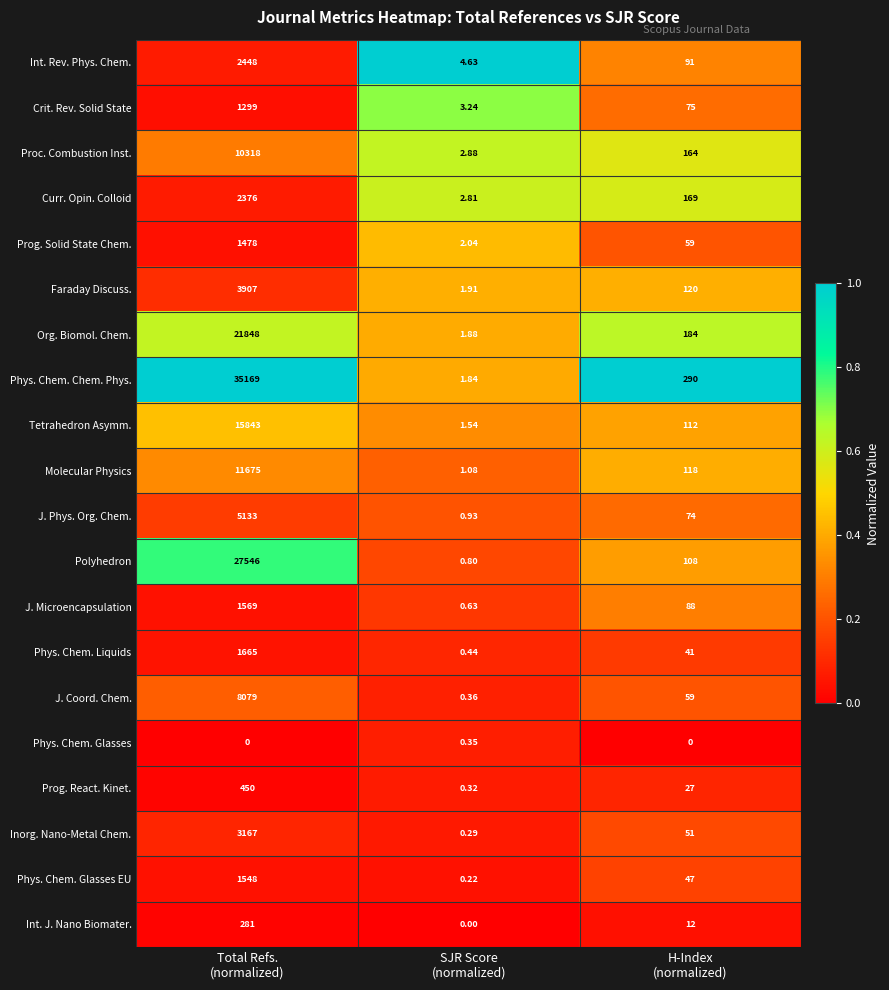

At which category is the sum across all series the highest?

Total Refs.
(normalized)